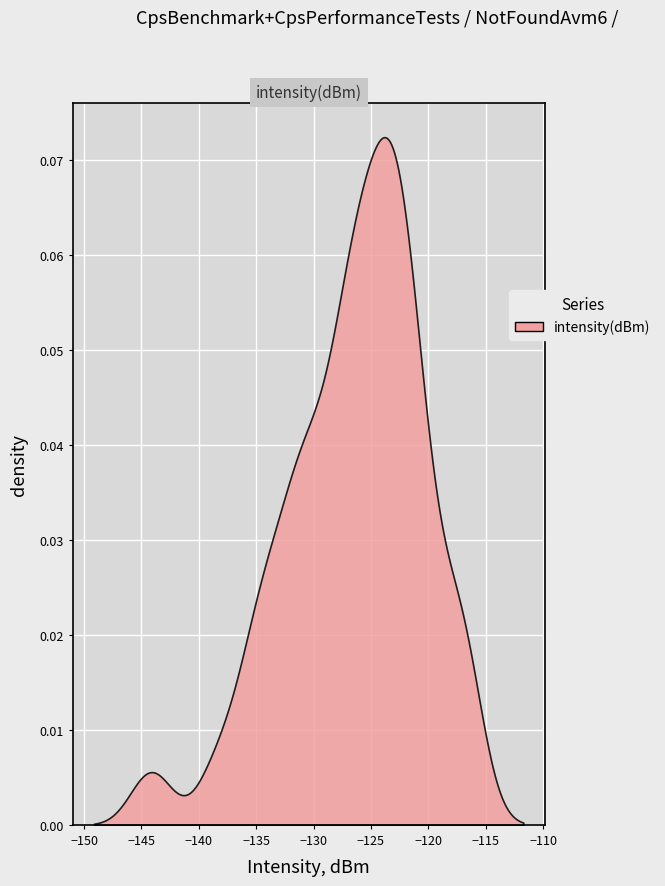

How many values exceed -125?

19